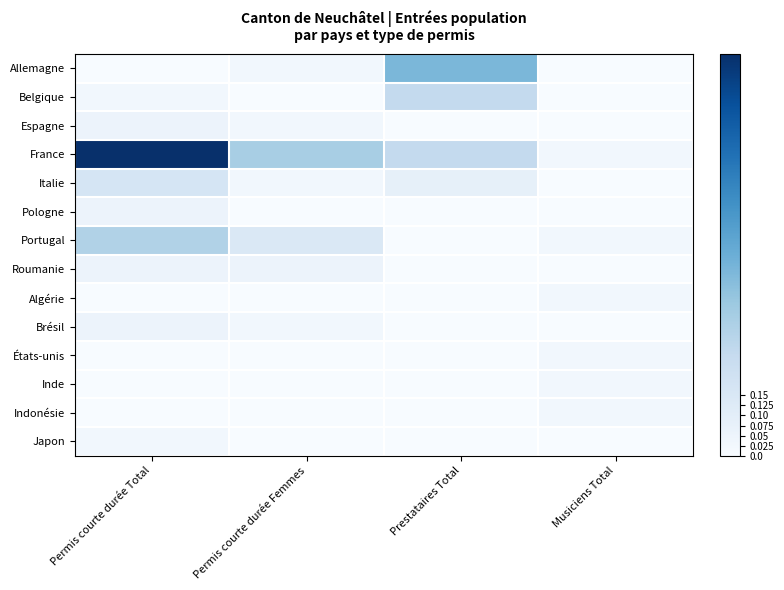

List the series in order of their peak value, lowest first.

Algérie, États-unis, Inde, Indonésie, Japon, Espagne, Pologne, Roumanie, Brésil, Italie, Belgique, Portugal, Allemagne, France